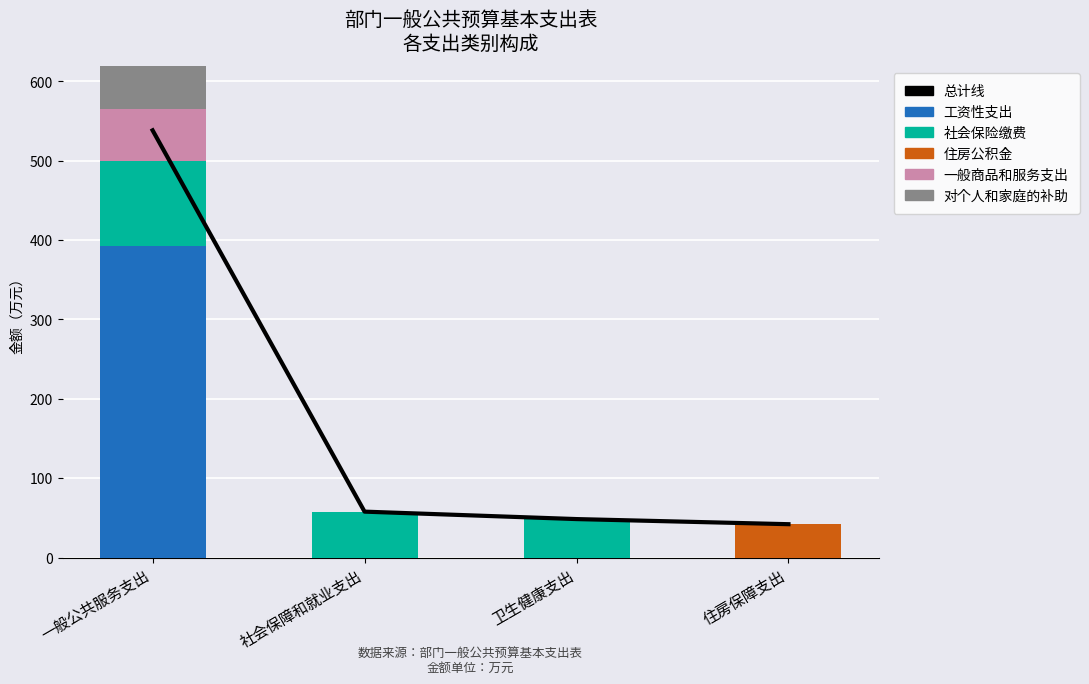

Between 社会保障和就业支出 and 一般公共服务支出, which is larger?

一般公共服务支出